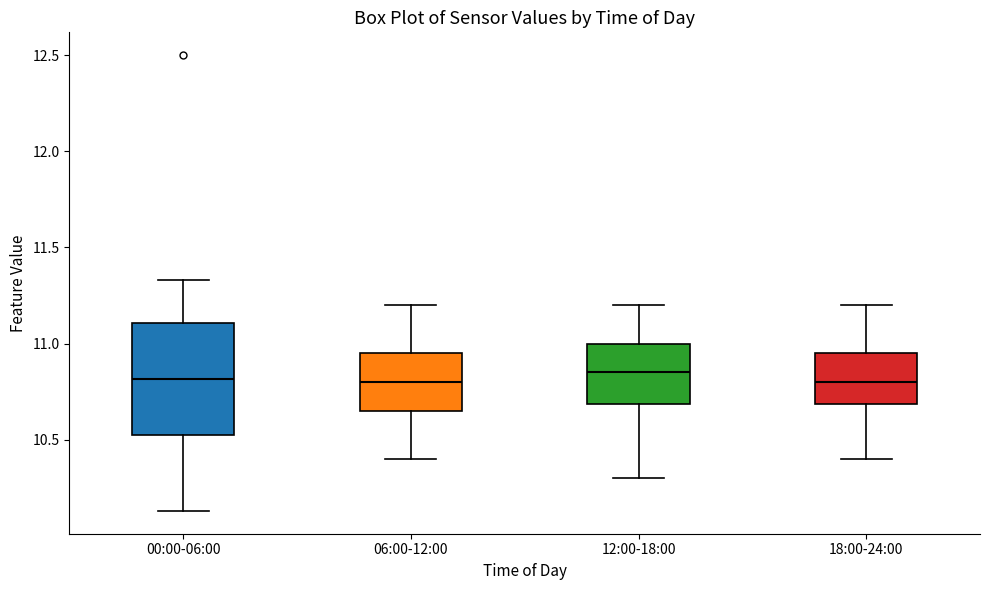

Reading left to right, transcribe this box plot: for each box, give where its median line is, the range the box spans, and where its two whiskers end, as read against the y-axis. The values are not printed on the chart, so give them approximately, as read against the axis.

00:00-06:00: median 10.80, box 10.50 to 11.10, whiskers 10.15 to 11.35
06:00-12:00: median 10.80, box 10.65 to 10.95, whiskers 10.40 to 11.20
12:00-18:00: median 10.85, box 10.70 to 11.00, whiskers 10.30 to 11.20
18:00-24:00: median 10.80, box 10.70 to 10.95, whiskers 10.40 to 11.20